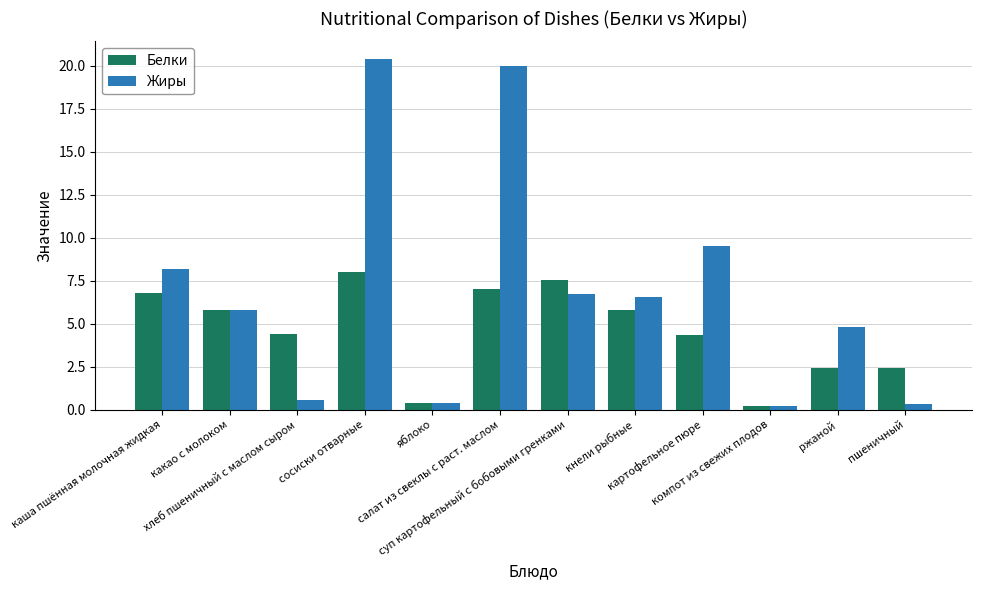

What is the difference between the highest and lowest values at ржаной?

2.4